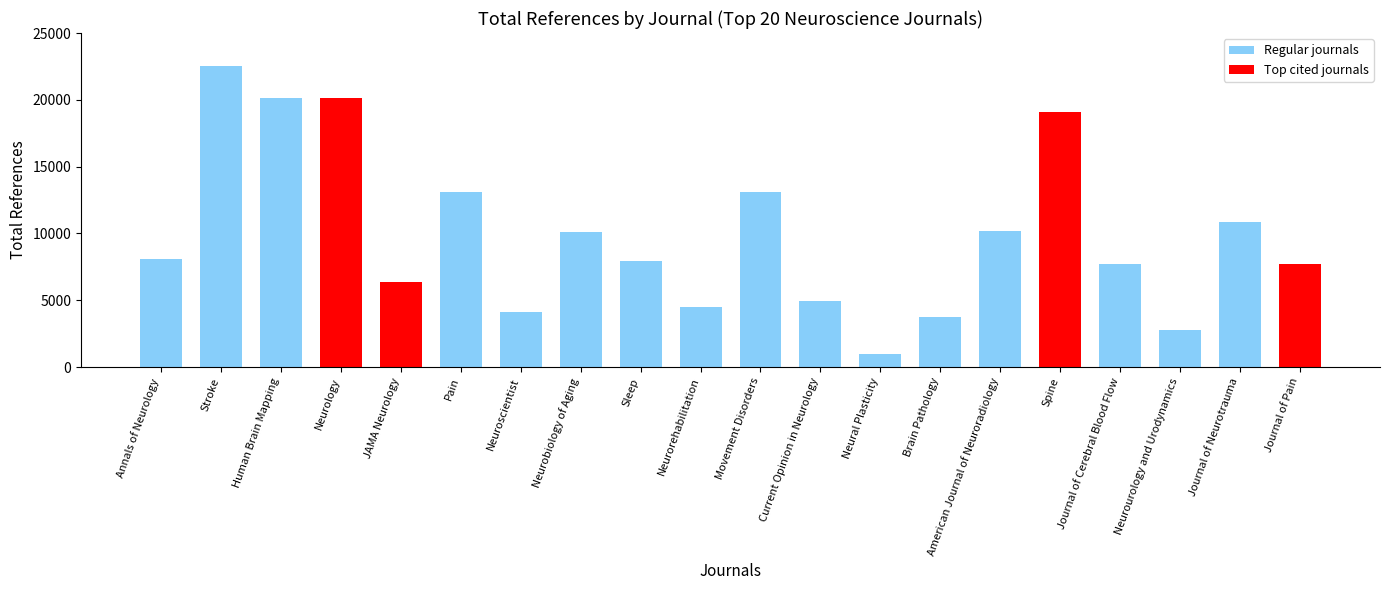

How many data points are less than 8086?

10